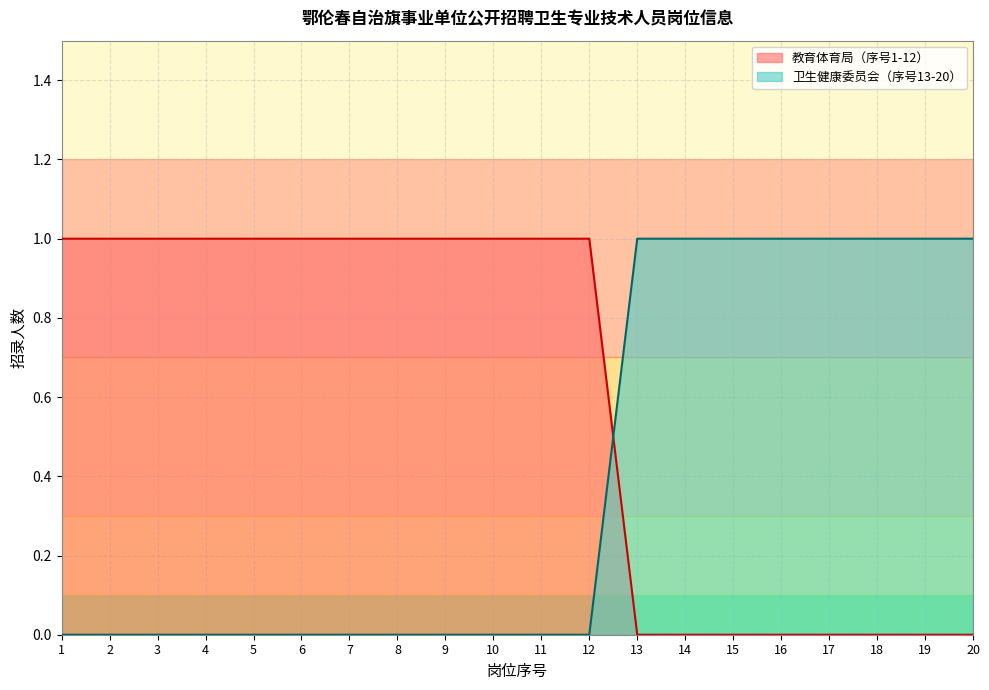

At which category does the chart reach its peak across all series?

1